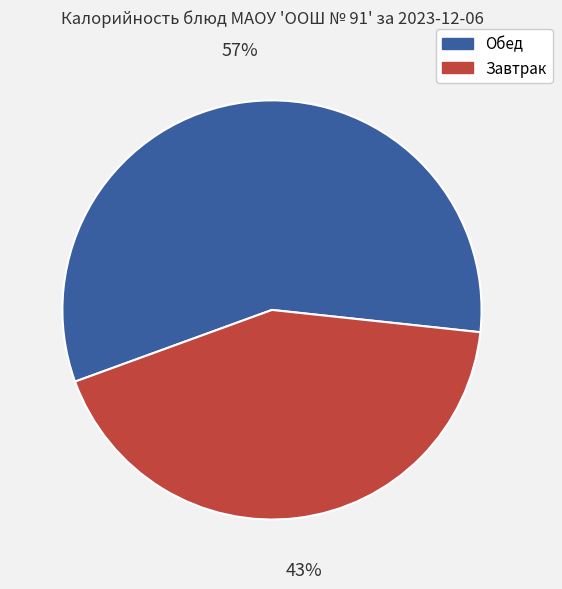

What percentage is the Обед slice, to the nearest percent?

57%